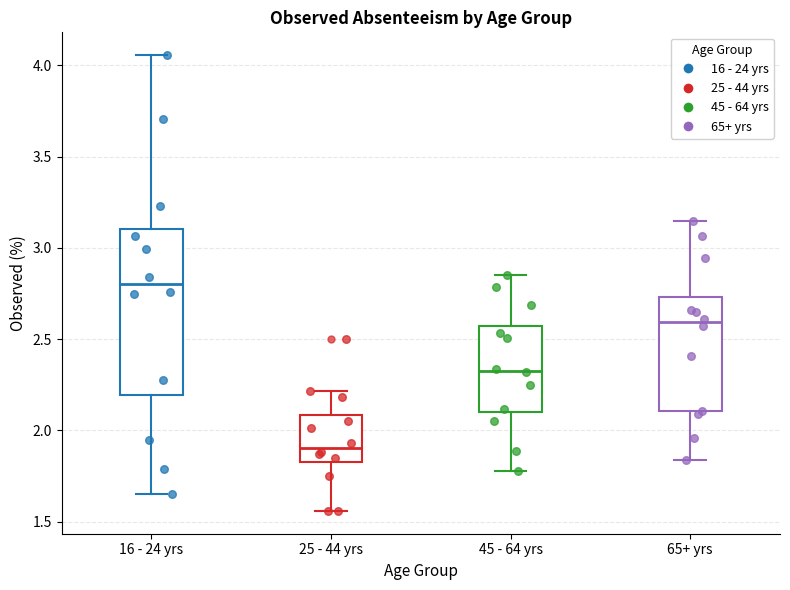

Where is the upper edge of the box for 16 - 24 yrs on the y-axis? The values are not printed on the chart, so give them approximately, as read against the axis.

3.10